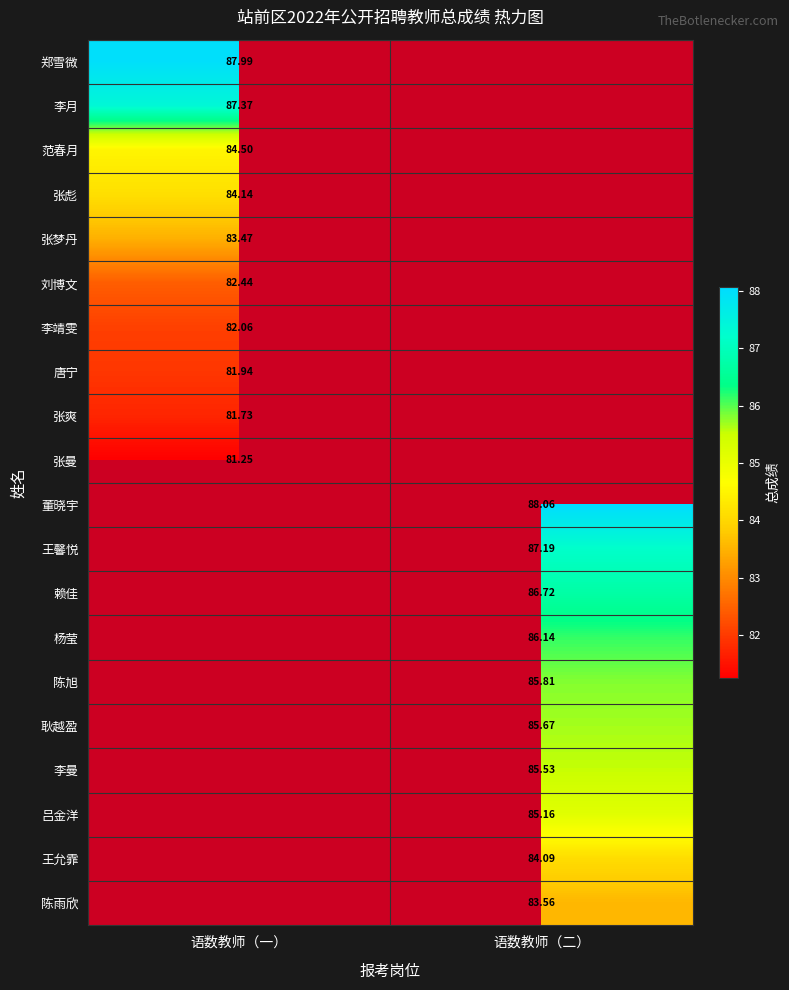

What is the maximum value shown in the chart?

88.1